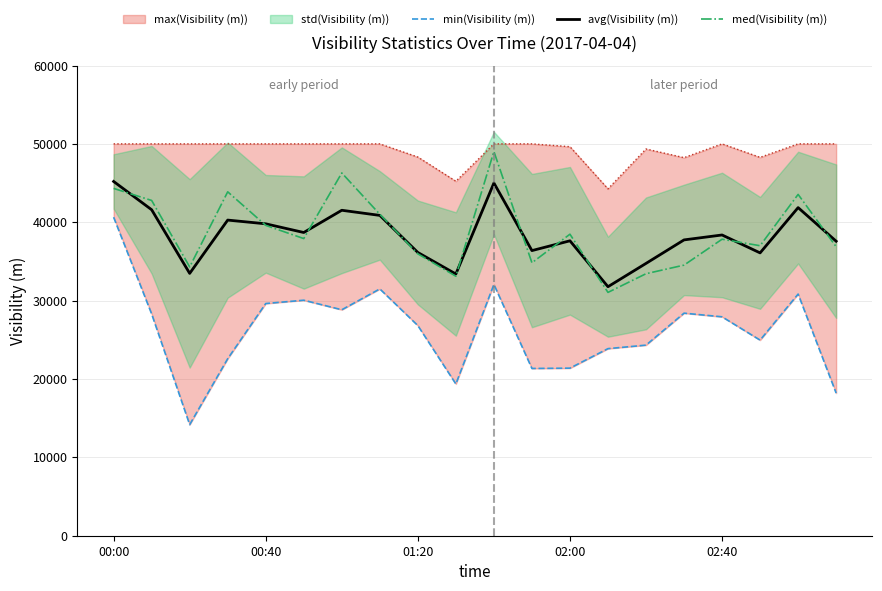

What is the minimum value for med(Visibility (m))?

31048